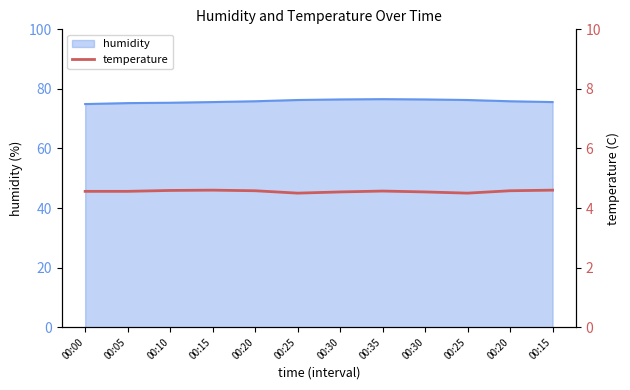

Count the values in the range 4 to 5.

12